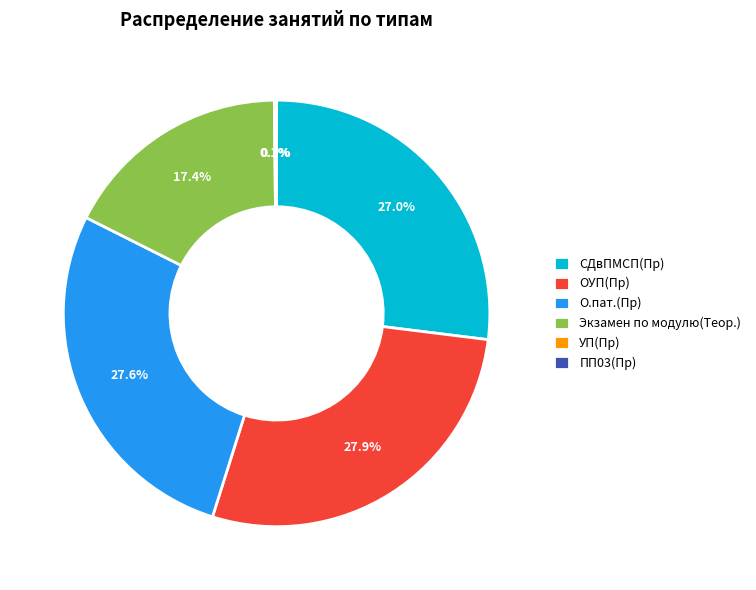

What percentage is NOT represented by О.пат.(Пр)?

72.4%